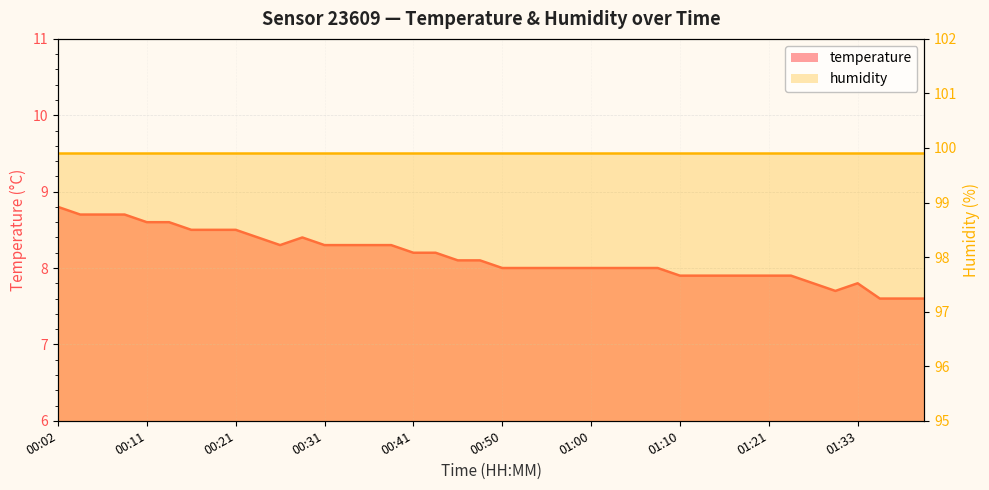

List the labels in order of value, largest first.

00:02, 00:04, 00:07, 00:09, 00:11, 00:14, 00:16, 00:19, 00:21, 00:24, 00:29, 00:26, 00:31, 00:33, 00:36, 00:38, 00:41, 00:43, 00:46, 00:48, 00:50, 00:53, 00:55, 00:58, 01:00, 01:03, 01:05, 01:08, 01:10, 01:13, 01:16, 01:18, 01:21, 01:26, 01:28, 01:33, 01:31, 01:44, 01:47, 01:52